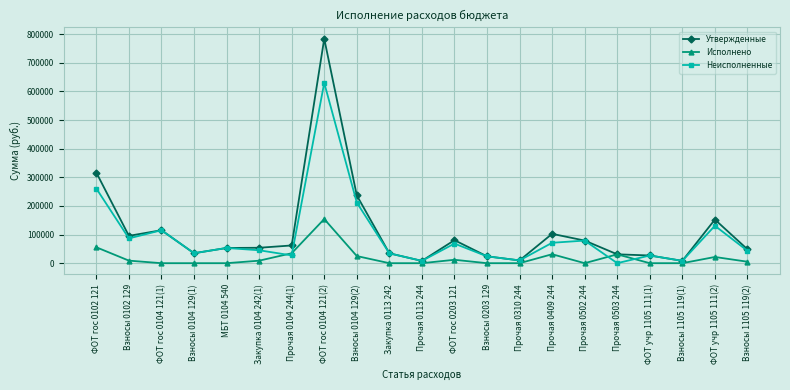

What is the label of the 2nd point from the right?

ФОТ учр 1105 111(2)